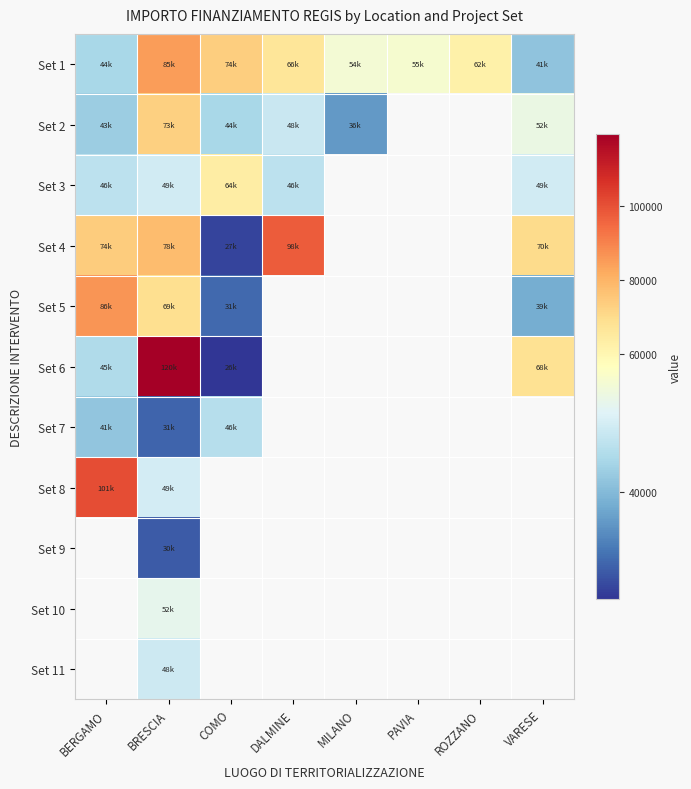

How many values in Set 4 are above zero?

5